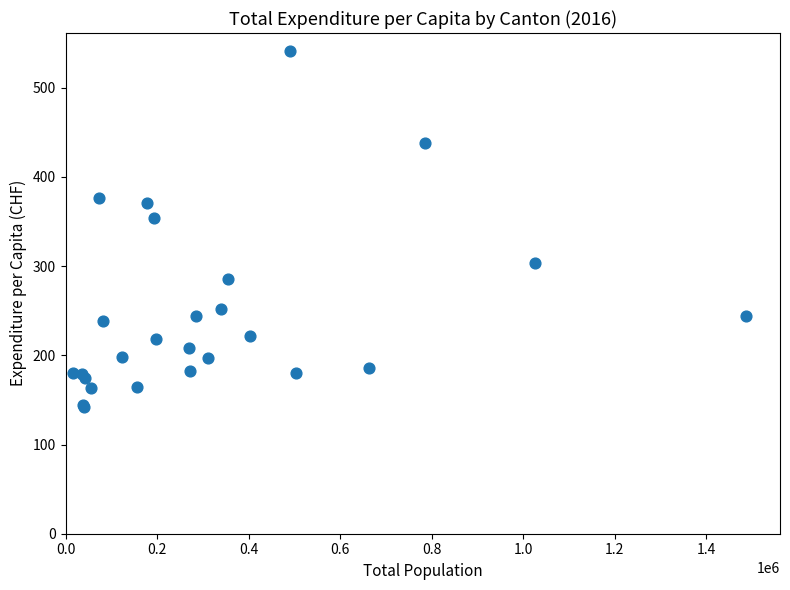

What Y value in the scatter plot is closest to 341?

353.8